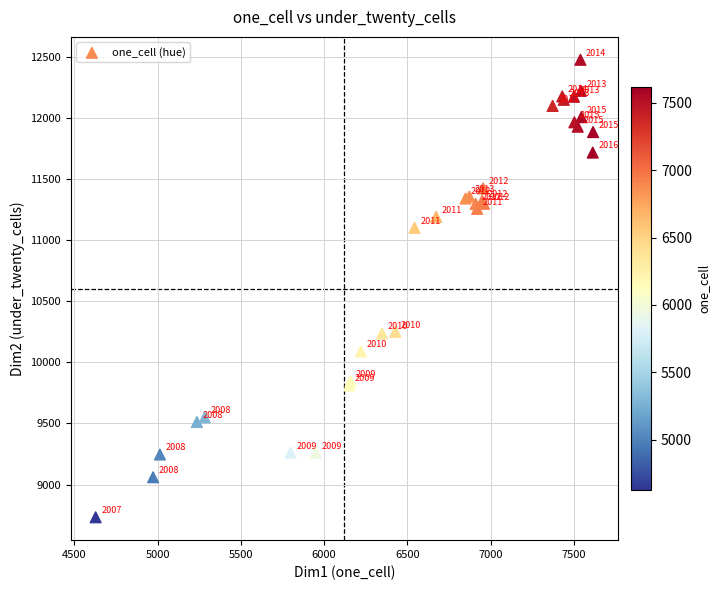

What Y value in the scatter plot is closest to 10605?

10251